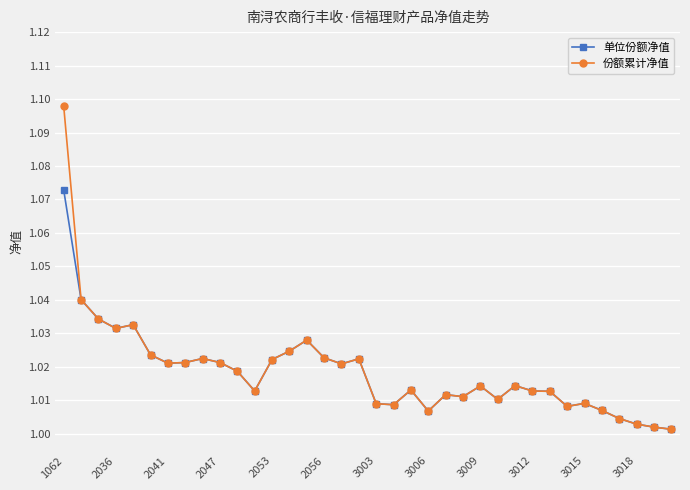

Which series has the widest spread of values?

份额累计净值